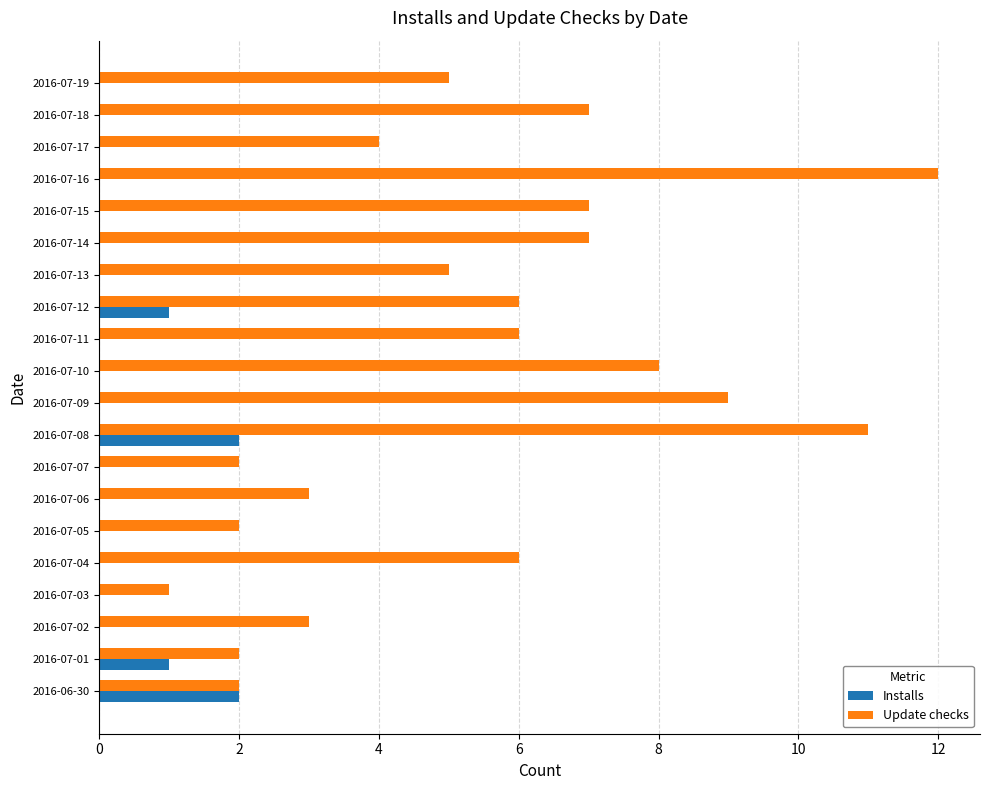

What is the greatest value displayed?

12